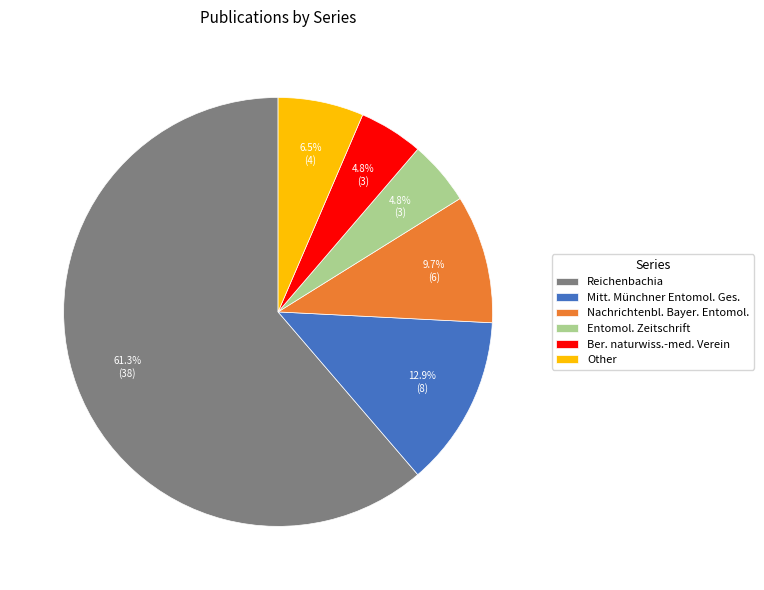

Which has a higher value, Nachrichtenbl. Bayer. Entomol. or Other?

Nachrichtenbl. Bayer. Entomol.